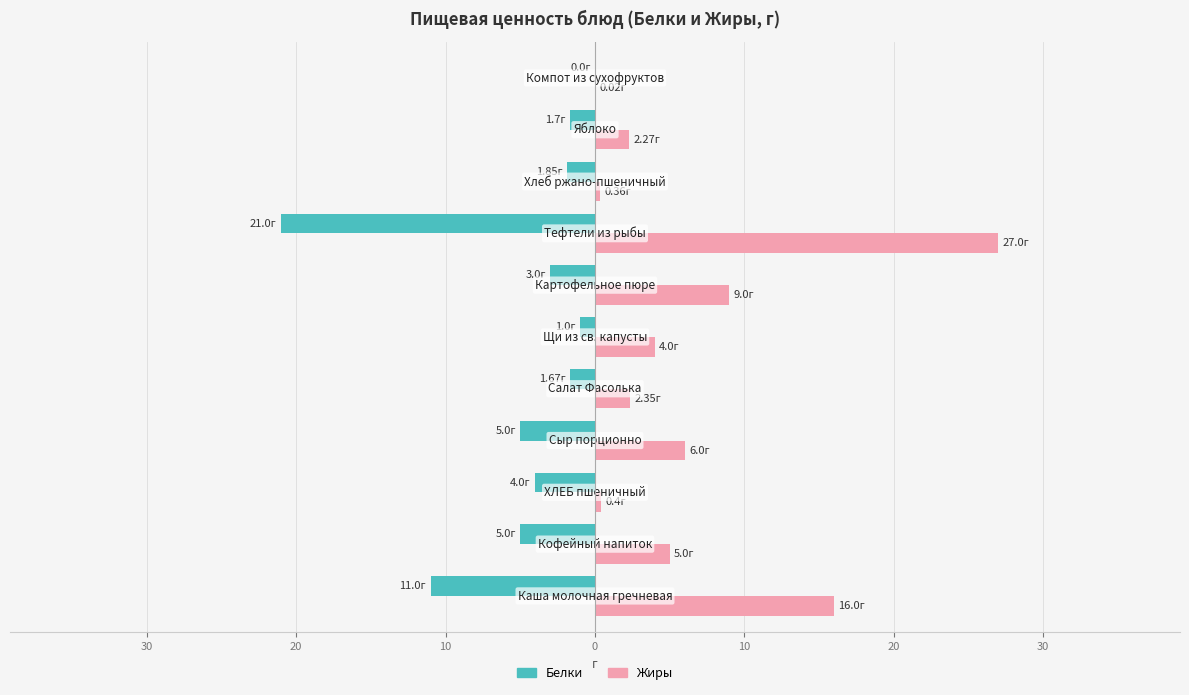

What are all the series names shown in the legend?

Белки, Жиры